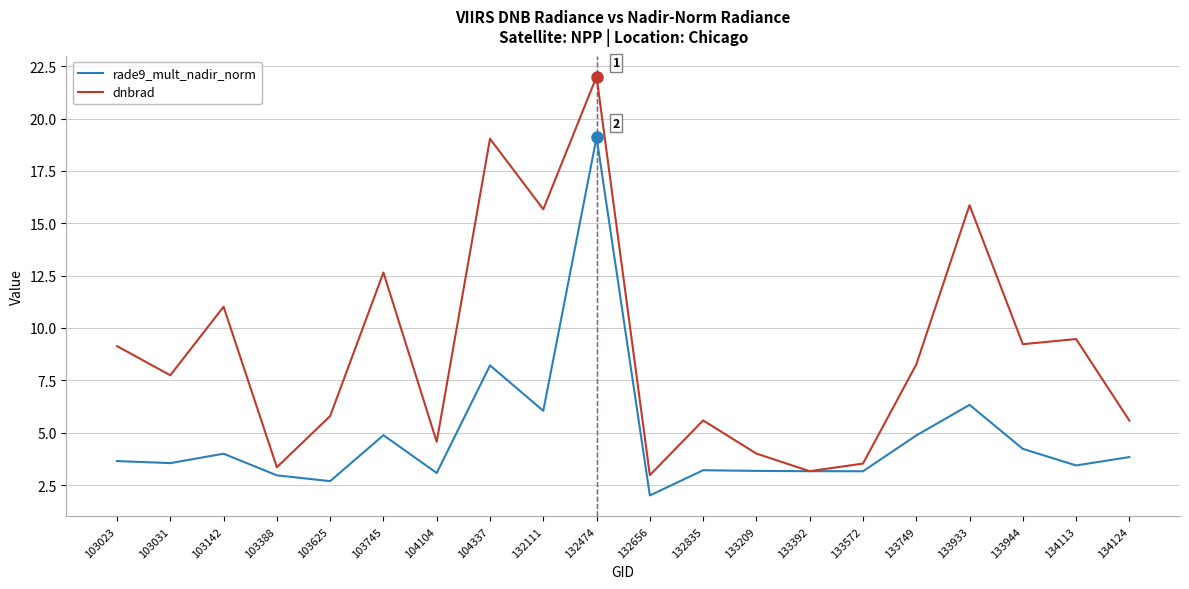

Between 103142 and 132111, which series saw the biggest shift?

dnbrad